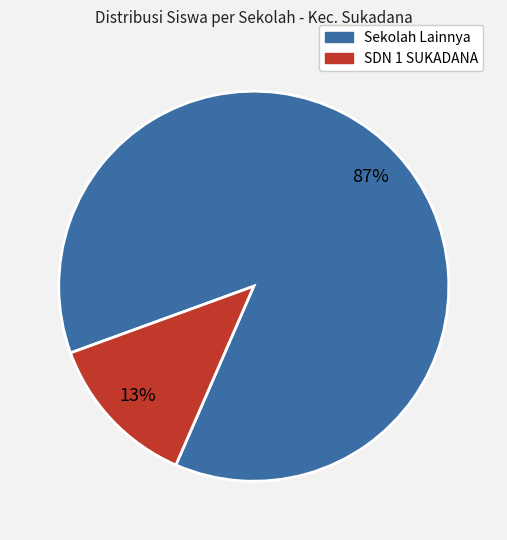

To the nearest percent, what is the difference between the largest and smallest slice percentages?

74%